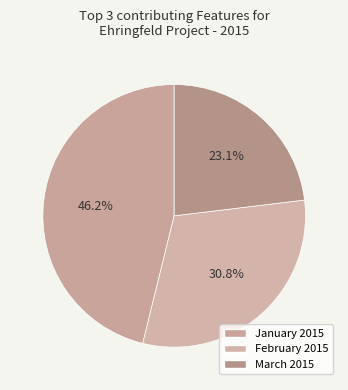

How many segments does this pie chart have?

3